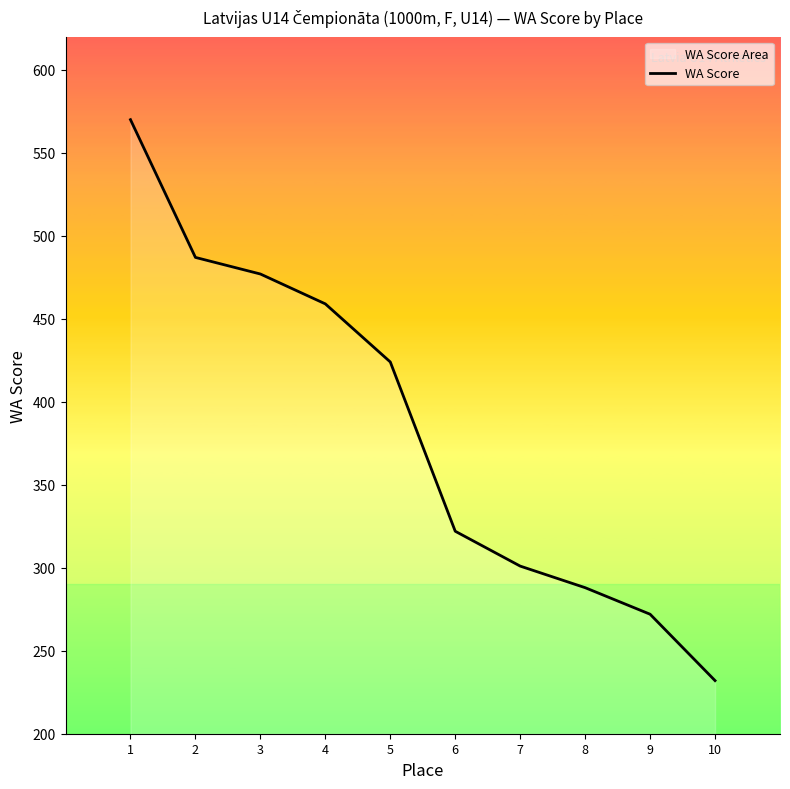

What is the maximum value shown in the chart?

570